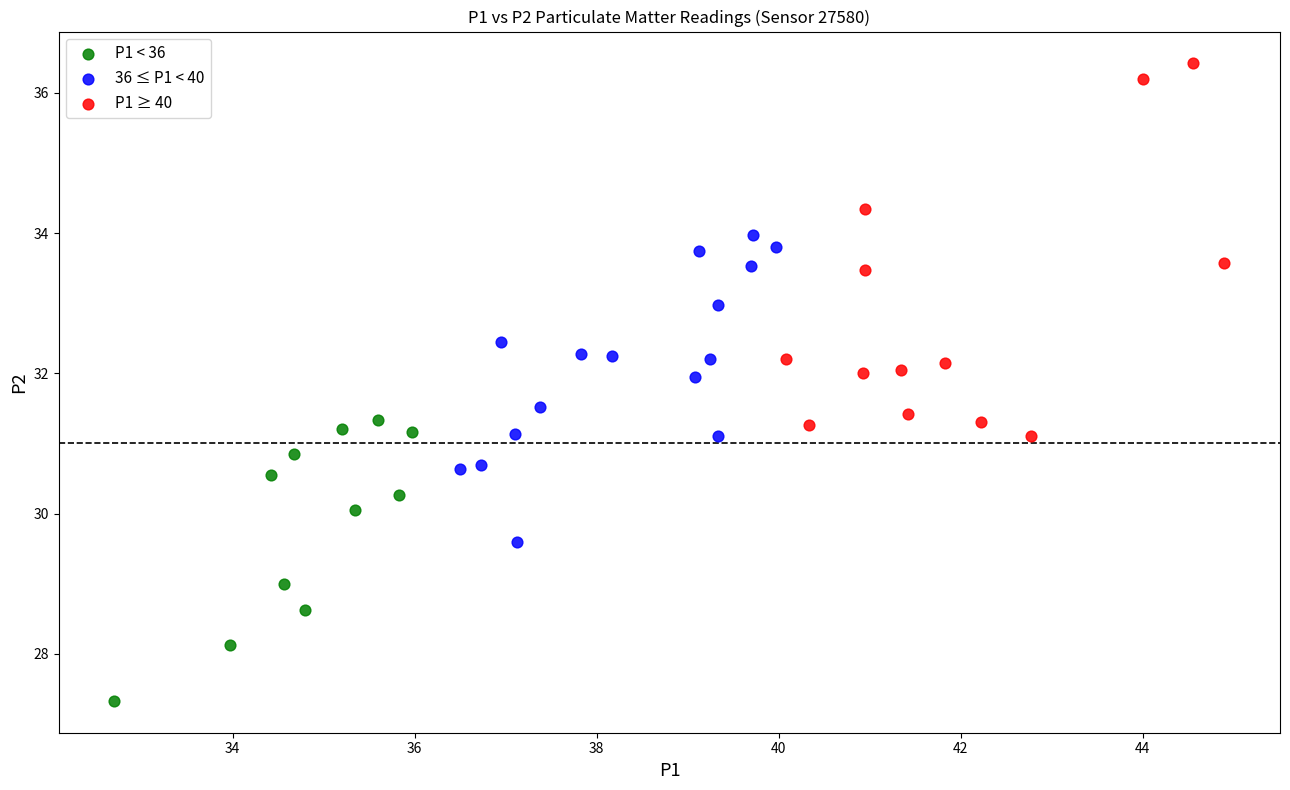

Which series has the largest Y range (max minus min)?

P1 ≥ 40